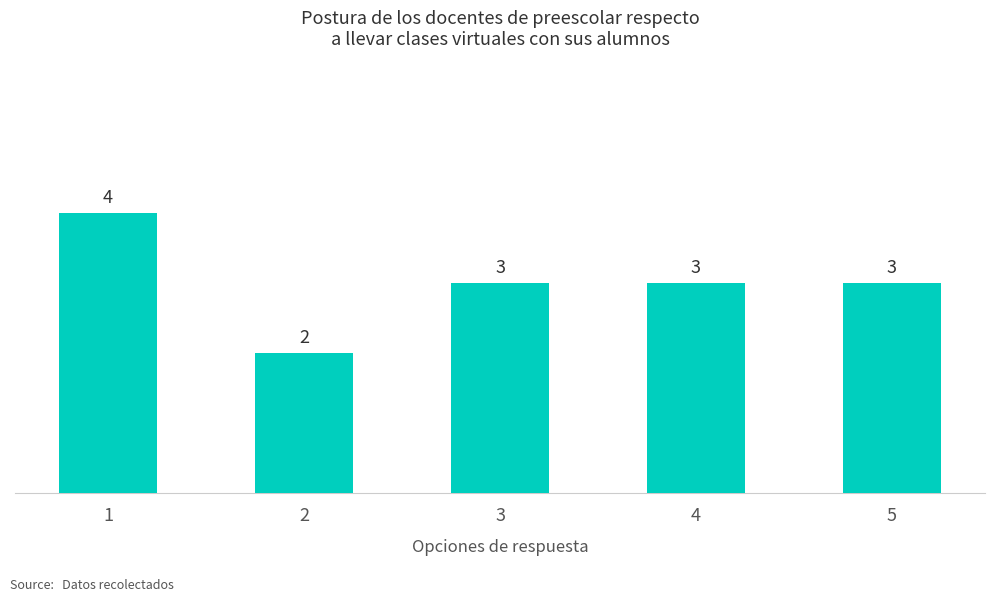

Are the bars grouped side by side (vs. stacked)?

No